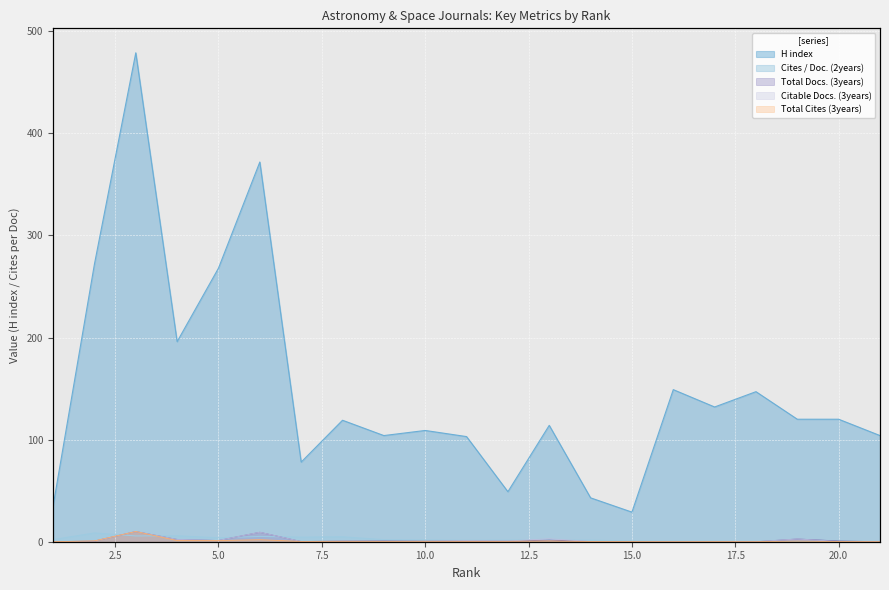

What is the value of the Citable Docs. (3years) point at the 7th from the left?

0.2